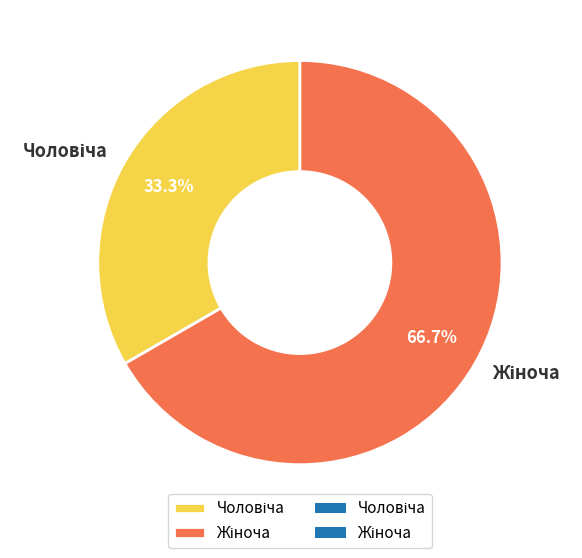

Does any single category account for the majority?

Yes